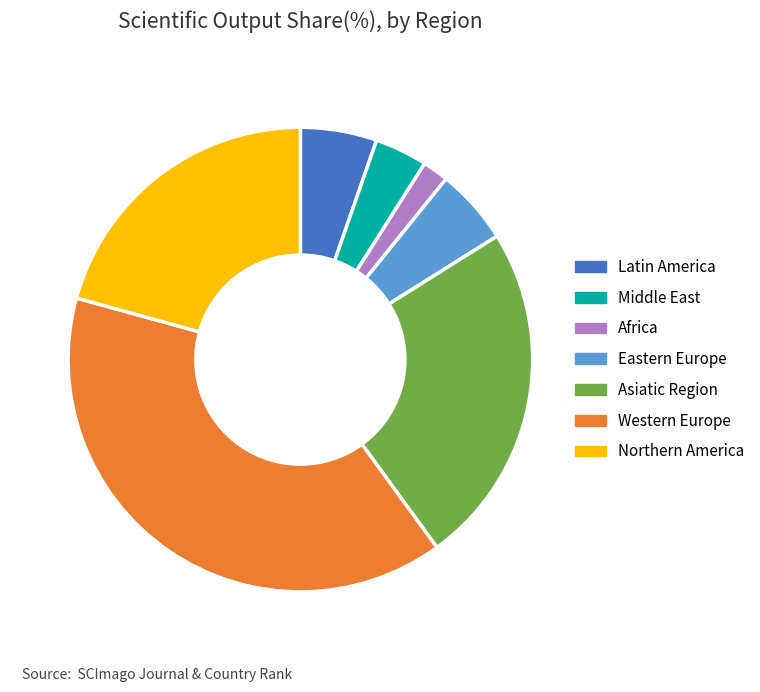

Do Western Europe and Asiatic Region together represent more than half of the pie?

Yes